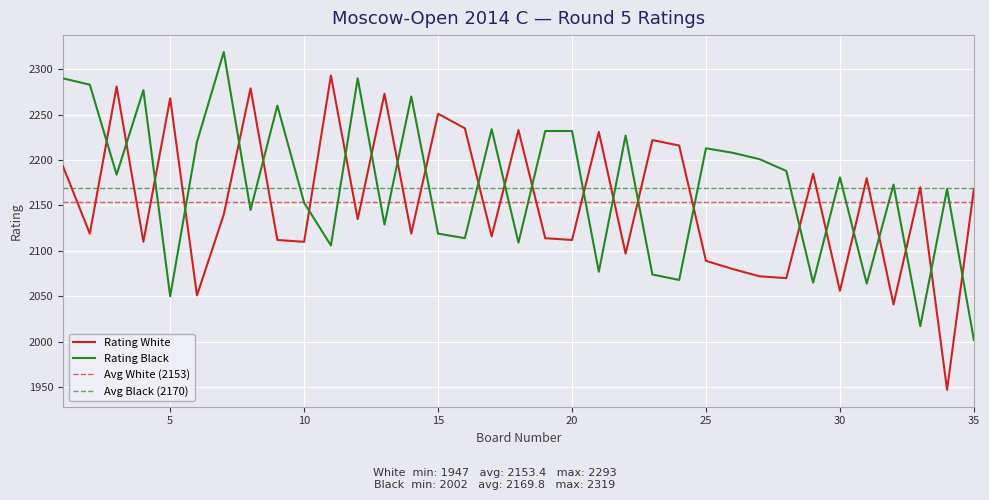

Reading right to left, what are all the values shown in this chart?

Rating White: 35=2168	34=1947	33=2170	32=2041	31=2180	30=2056	29=2185	28=2070	27=2072	26=2080	25=2089	24=2216	23=2222	22=2097	21=2231	20=2112	19=2114	18=2233	17=2116	16=2235	15=2251	14=2119	13=2273	12=2135	11=2293	10=2110	9=2112	8=2279	7=2140	6=2051	5=2268	4=2110	3=2281	2=2119	1=2193
Rating Black: 35=2002	34=2168	33=2017	32=2173	31=2064	30=2181	29=2065	28=2188	27=2201	26=2208	25=2213	24=2068	23=2074	22=2227	21=2077	20=2232	19=2232	18=2109	17=2234	16=2114	15=2119	14=2270	13=2129	12=2290	11=2106	10=2153	9=2260	8=2145	7=2319	6=2220	5=2050	4=2277	3=2184	2=2283	1=2290